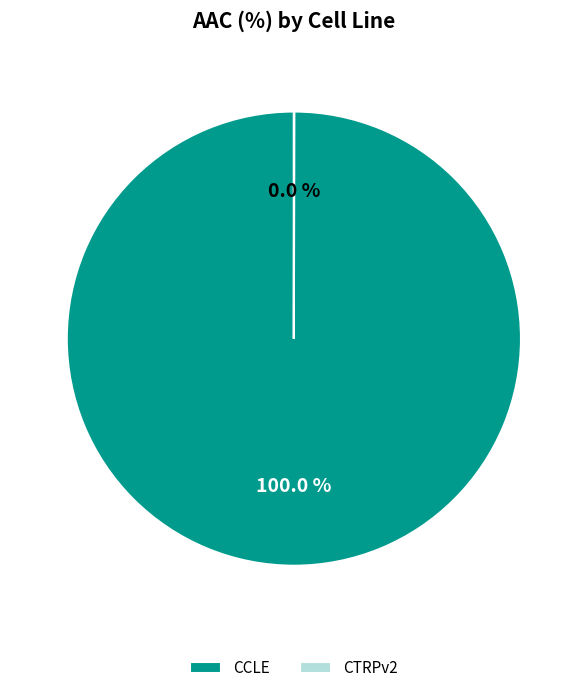

Is there a majority slice in this chart?

Yes